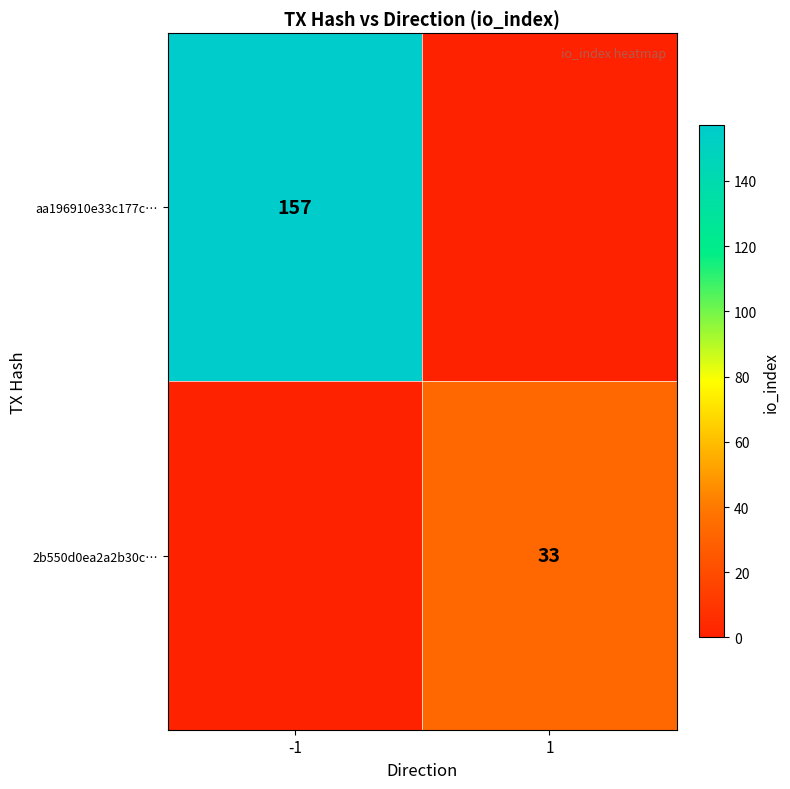

The aa196910e33c177c… series shows 157 at -1. True or false?

True